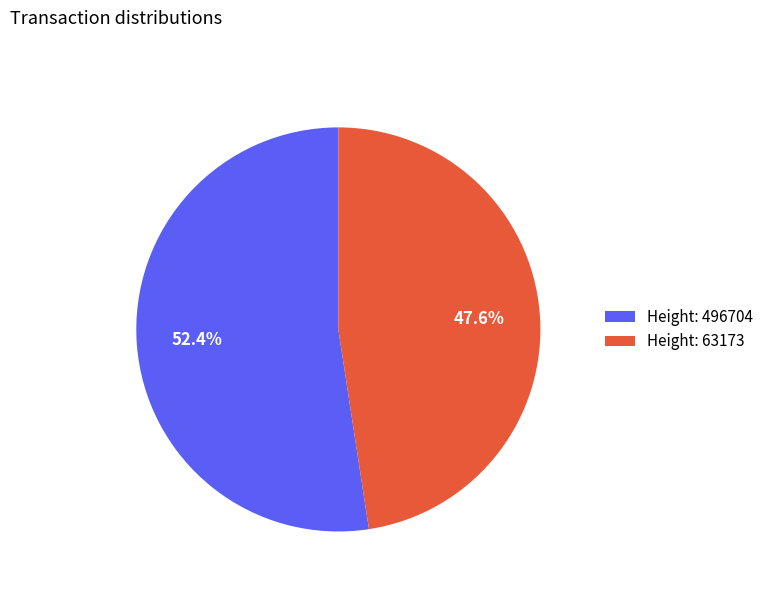

What is the majority slice?

Height: 496704